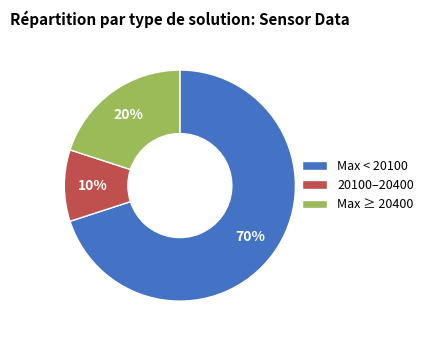

Does Max < 20100 account for over 50% of the chart?

Yes